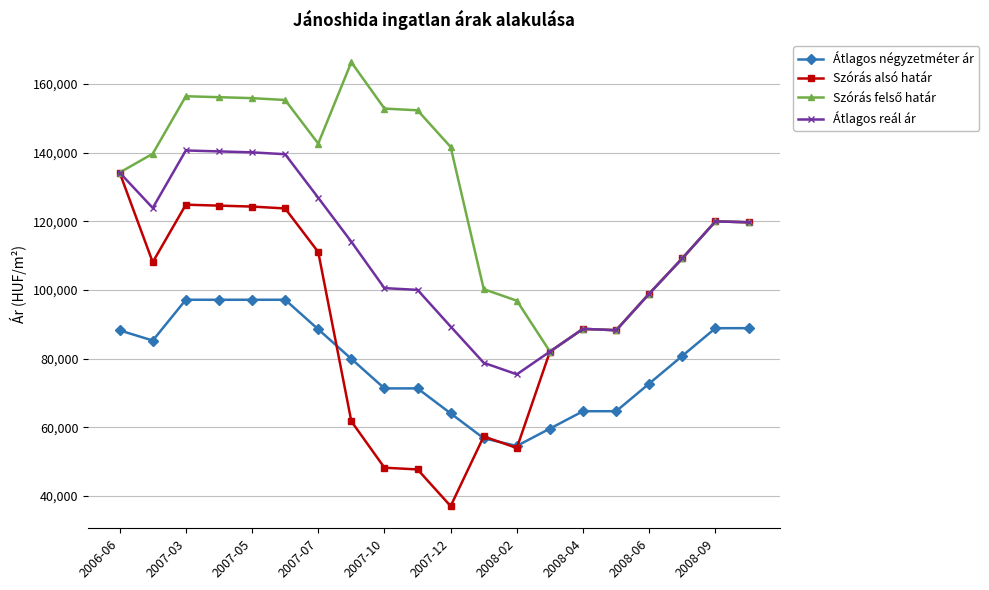

What is the value of the Átlagos reál ár point at the 1st from the left?

134208